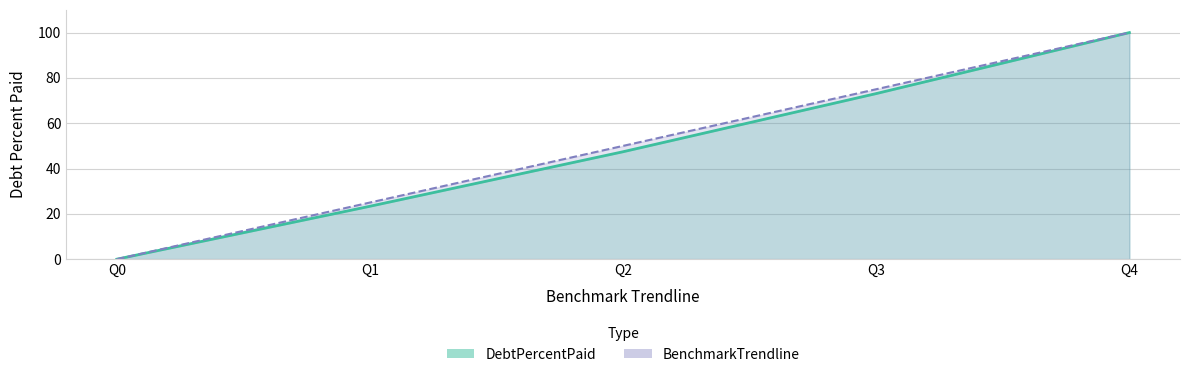

What is the sum of all BenchmarkTrendline values?

250.0